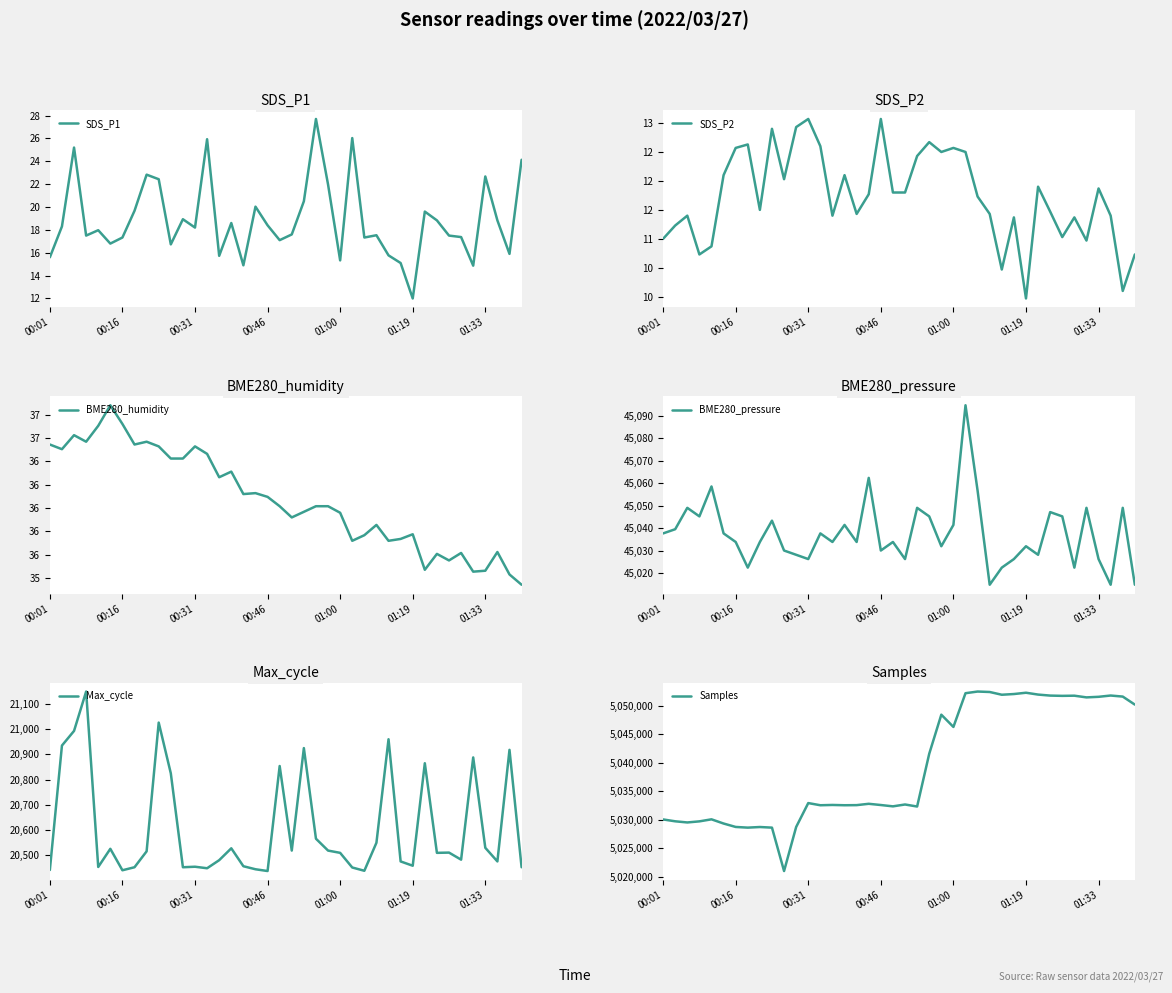

Is it true that SDS_P2 equals 2.3 at 33?

False